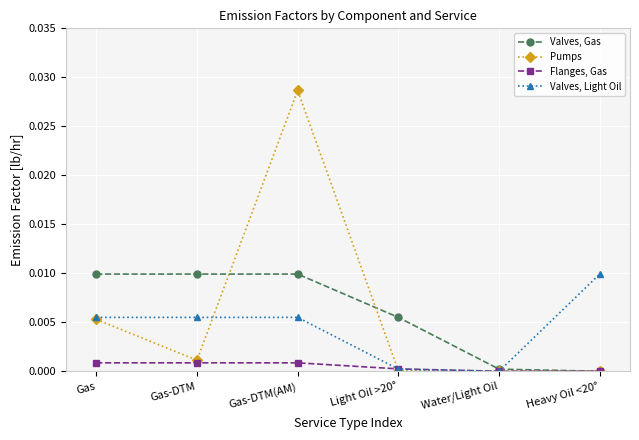

Count the number of data series in this chart.

4